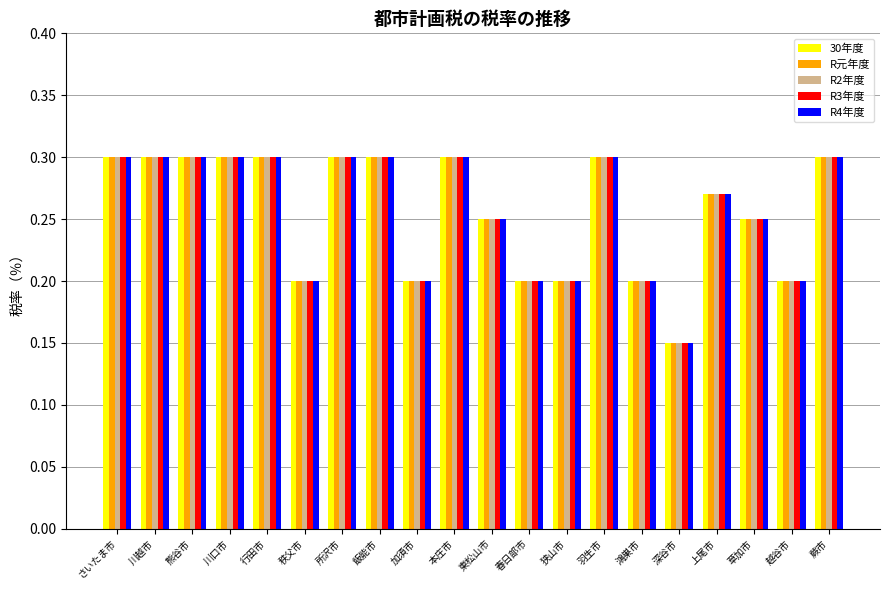

What is the label of the 16th bar from the left?

深谷市